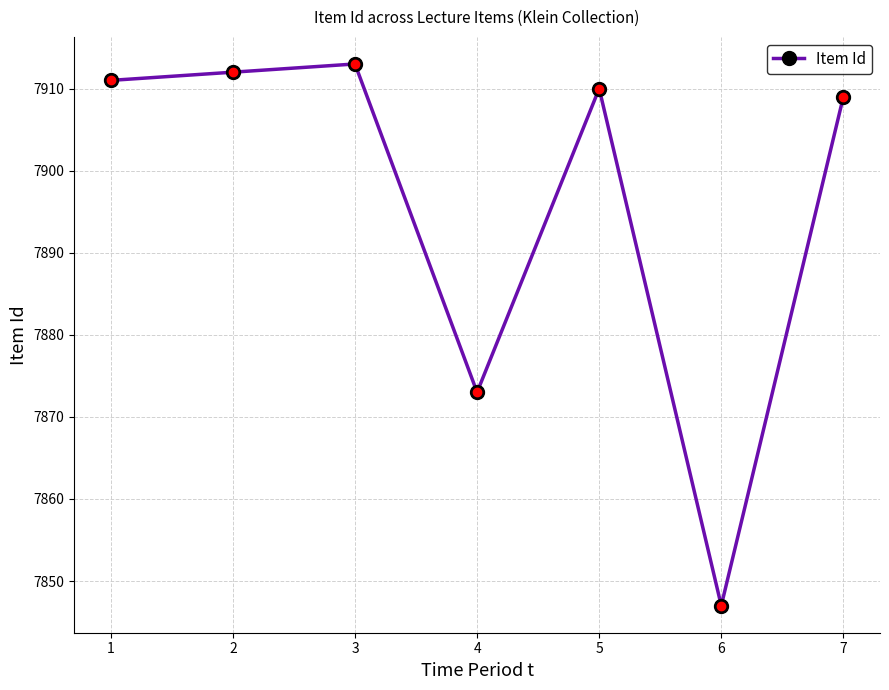

How many categories are shown in the chart?

7